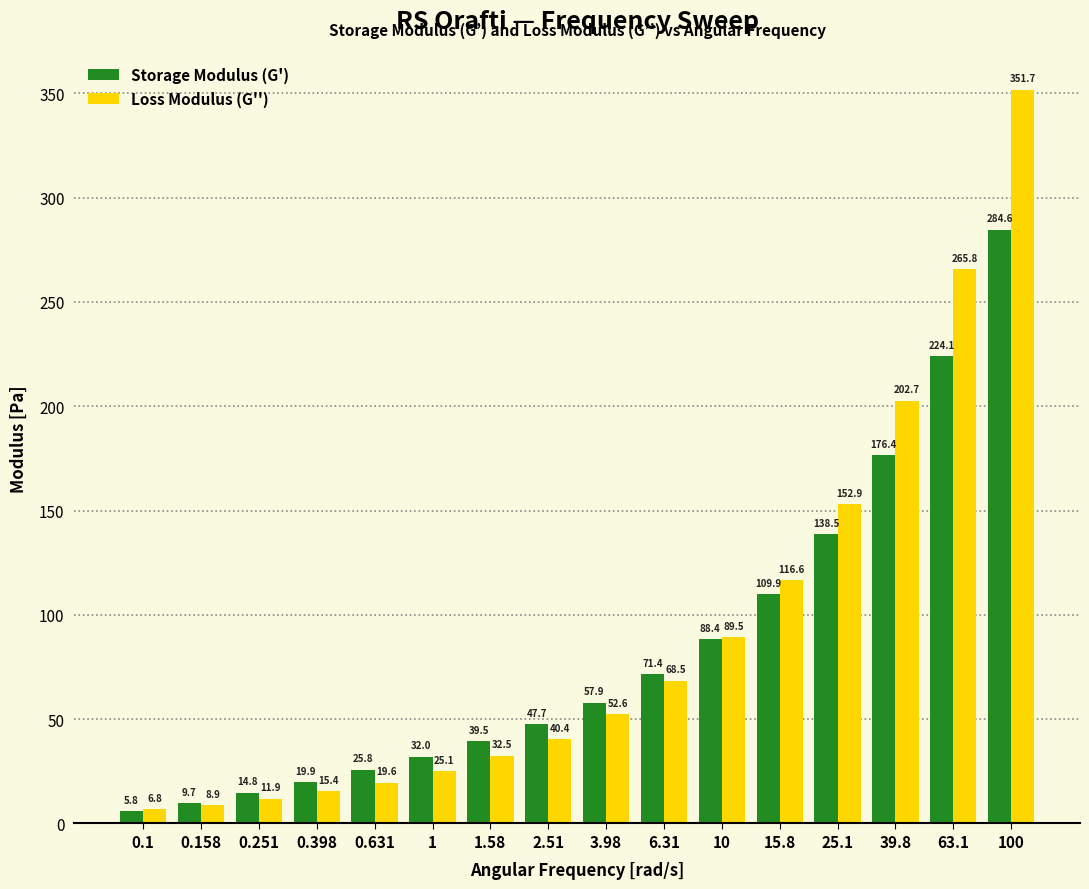

What position from the left is 63.1?

15